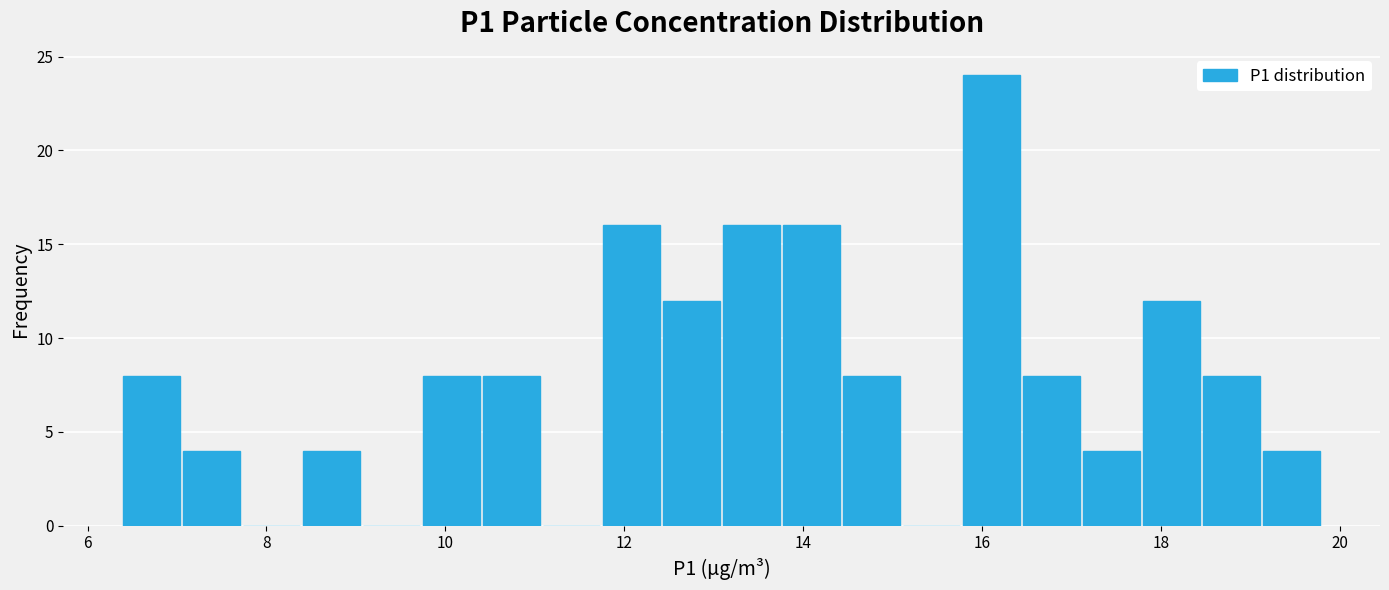

Read against the x-axis, roughly where is the centre of the tallest bar?

16.2